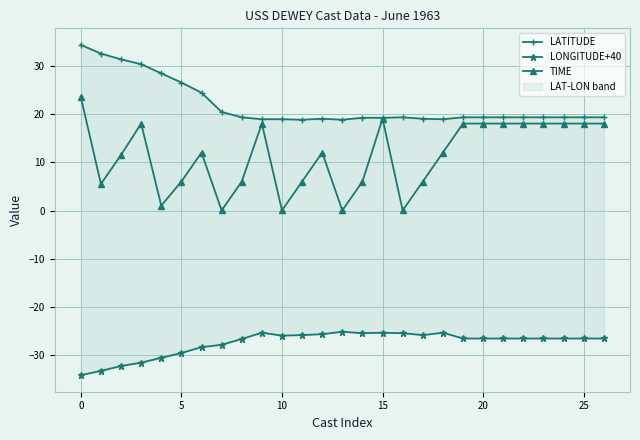

True or false: TIME and LONGITUDE+40 intersect in this chart.

False